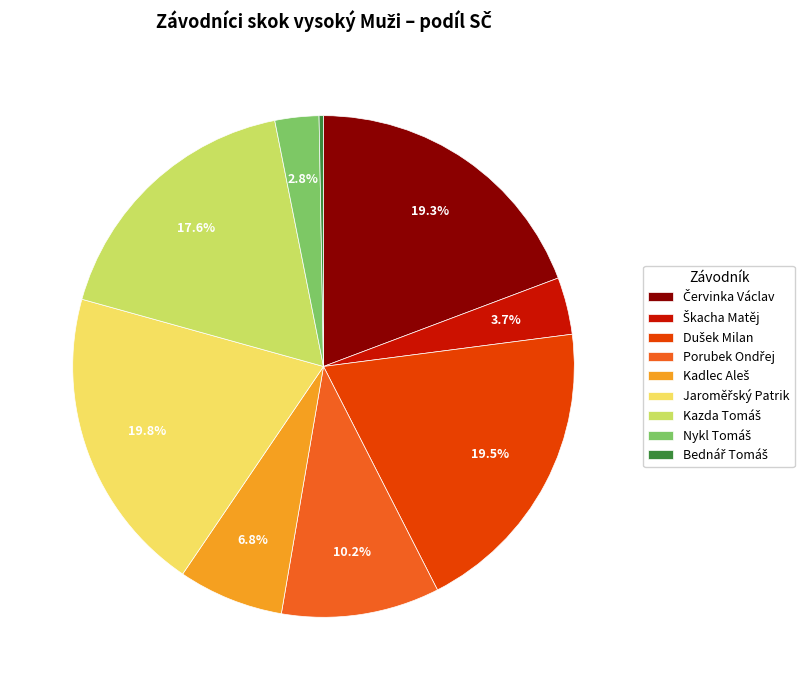

Is there a majority slice in this chart?

No